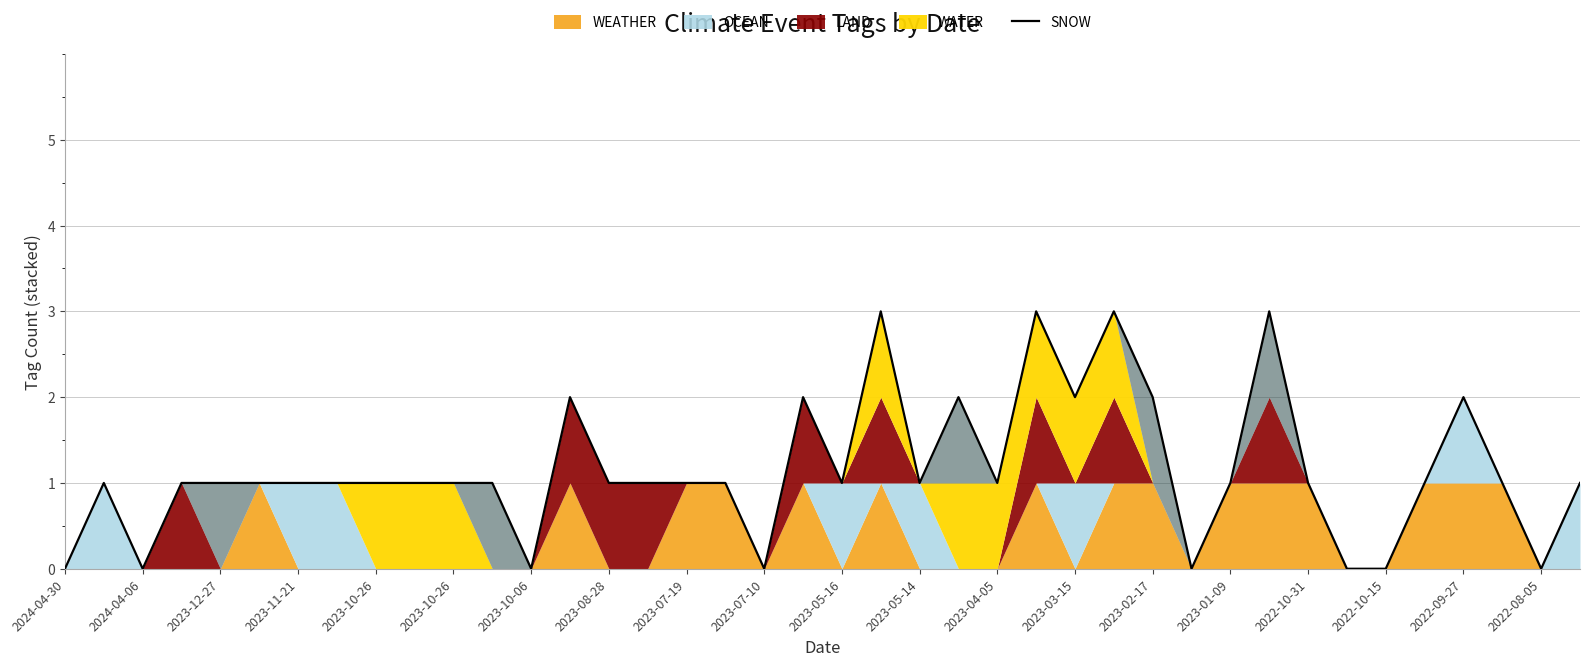

The value at 2023-12-27 is 2. True or false?

False